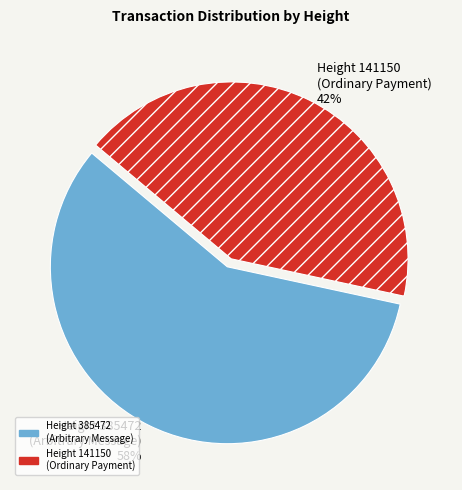

Is it true that Height 141150 (Ordinary Payment) is 53% of the pie?

False